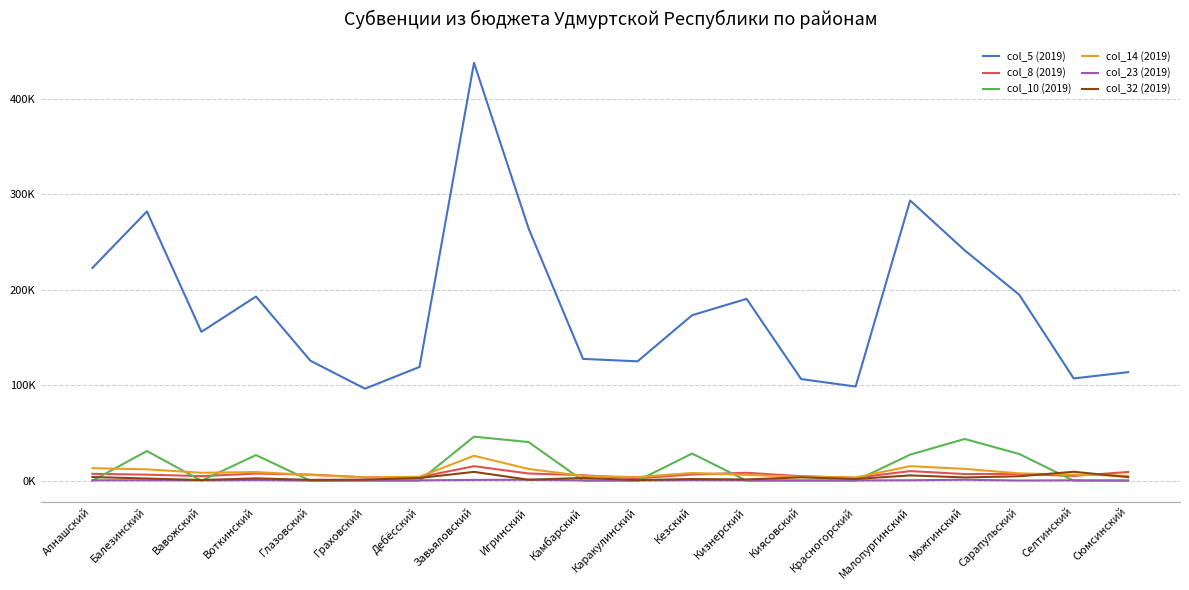

List the series in order of their peak value, highest first.

col_5 (2019), col_10 (2019), col_14 (2019), col_8 (2019), col_32 (2019), col_23 (2019)